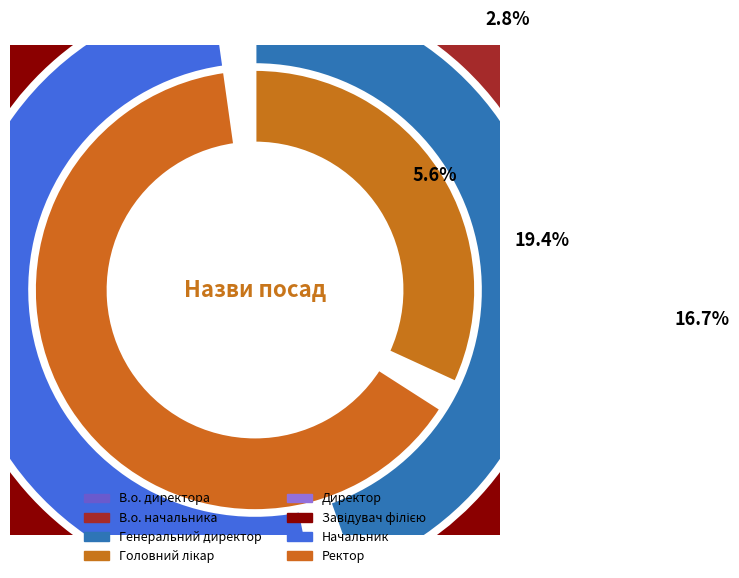

Is there a majority slice in this chart?

No